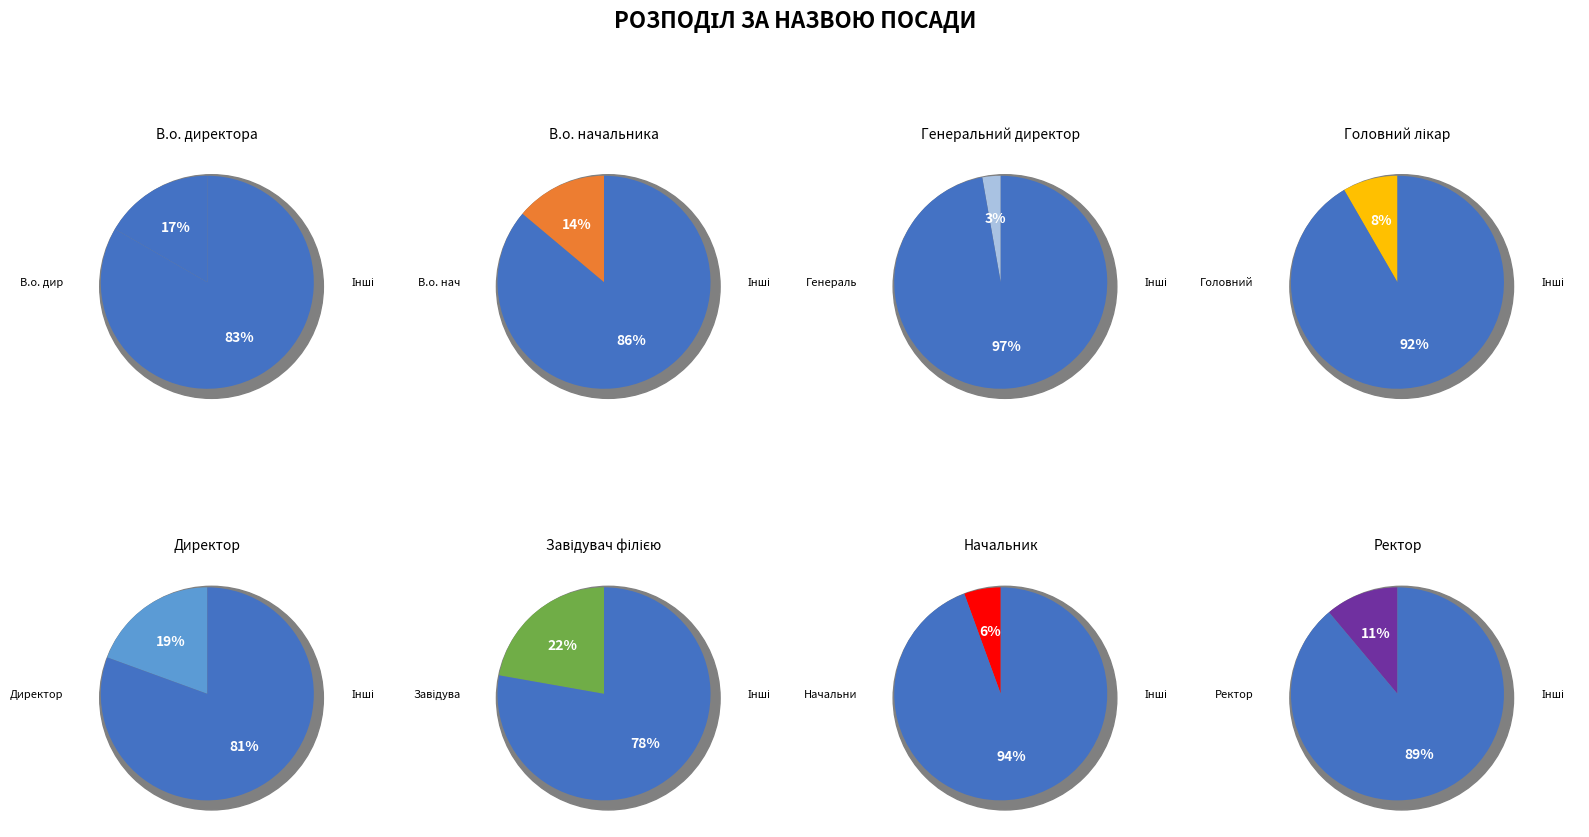

Which has a higher value, В.о. директора or Ректор?

В.о. директора